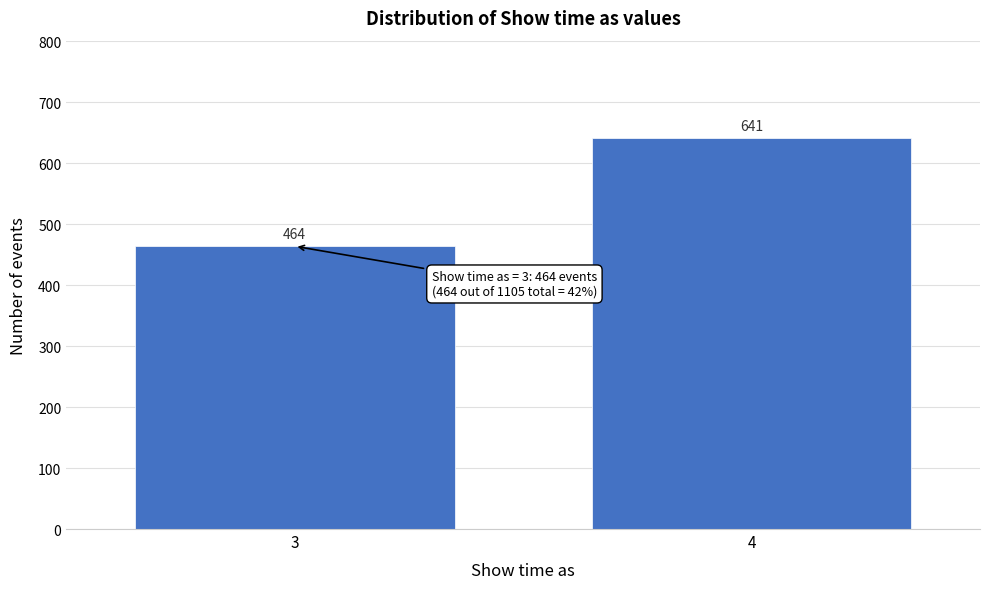

Reading left to right, list all the values displayed in this chart.

3=464	4=641